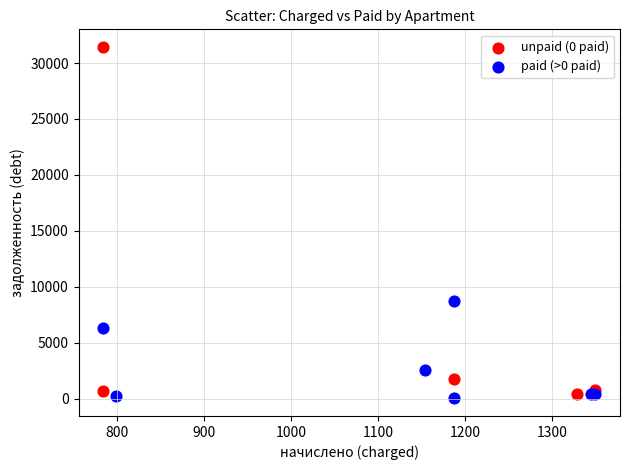

Which series reaches the maximum Y coordinate?

unpaid (0 paid)